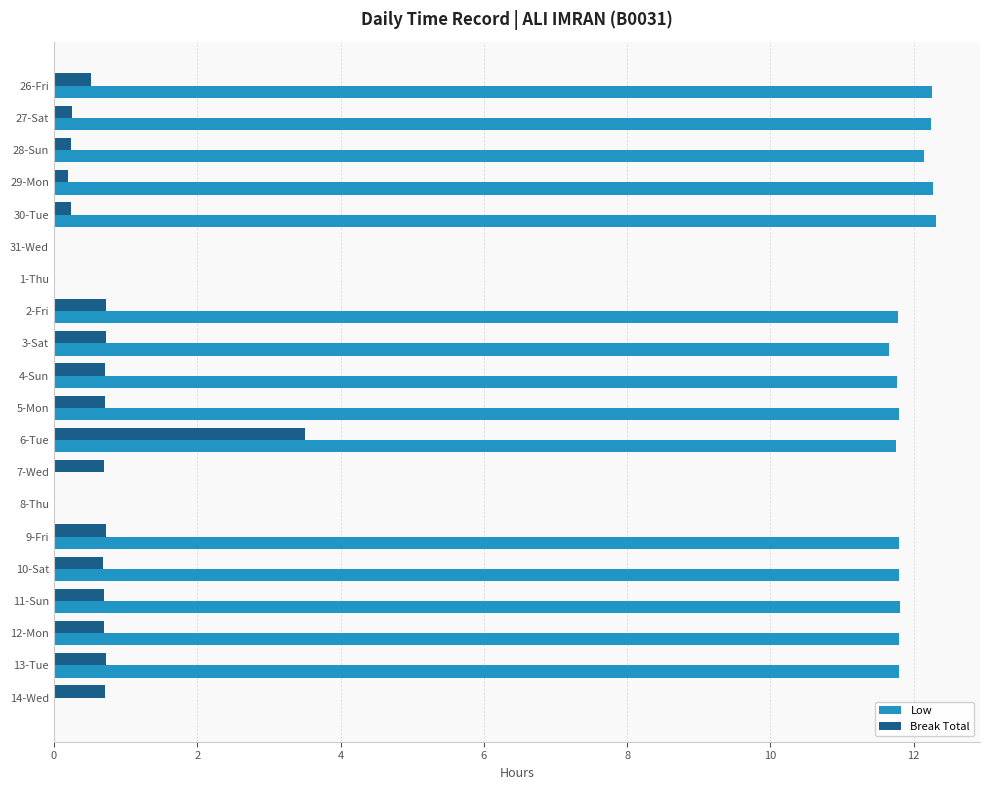

What is the maximum value shown in the chart?

12.3